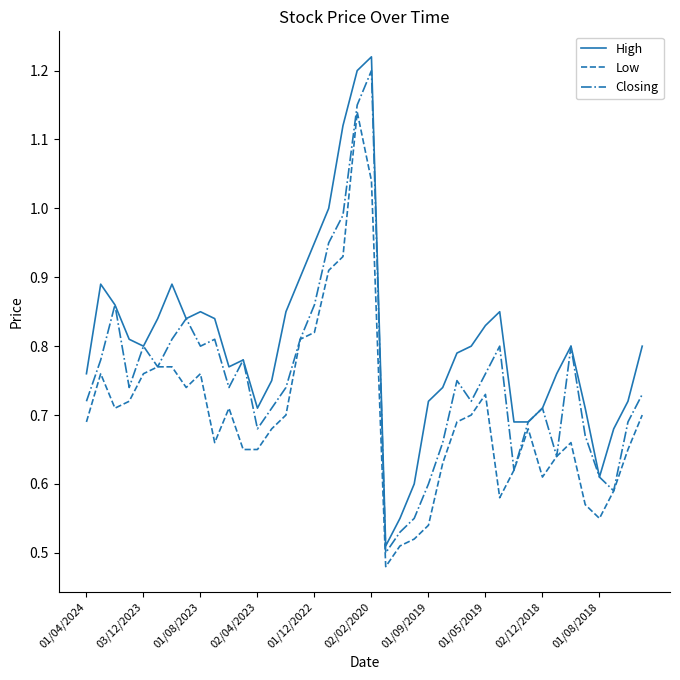

Is this an area chart (filled region under the line)?

No